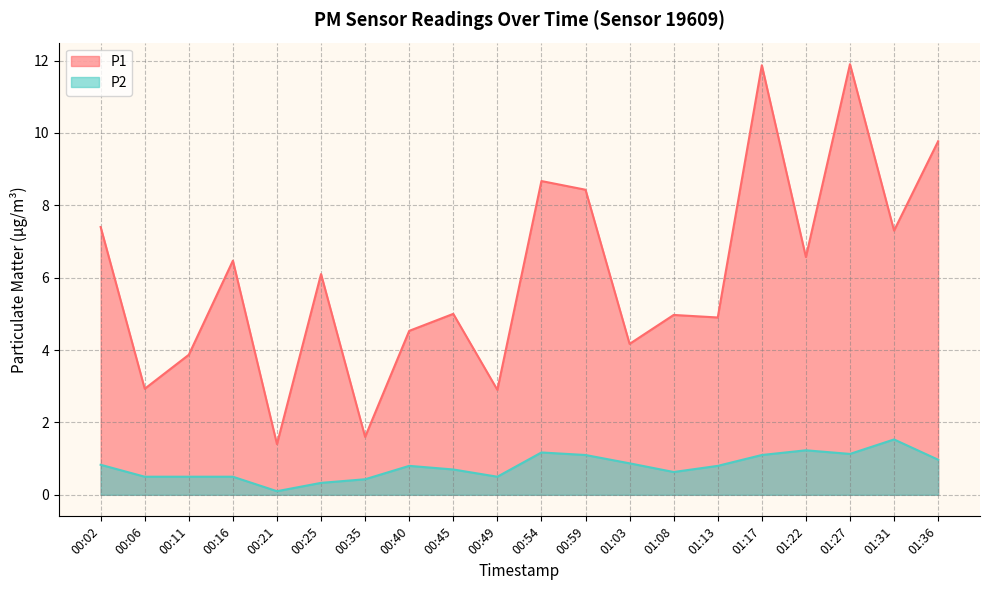

Is the value of P1 at 01:27 greater than the value of P2 at 01:17?

Yes